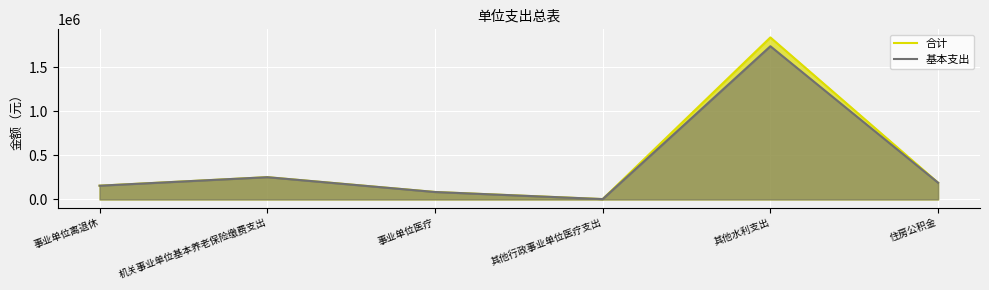

List the series in order of their peak value, lowest first.

基本支出, 合计